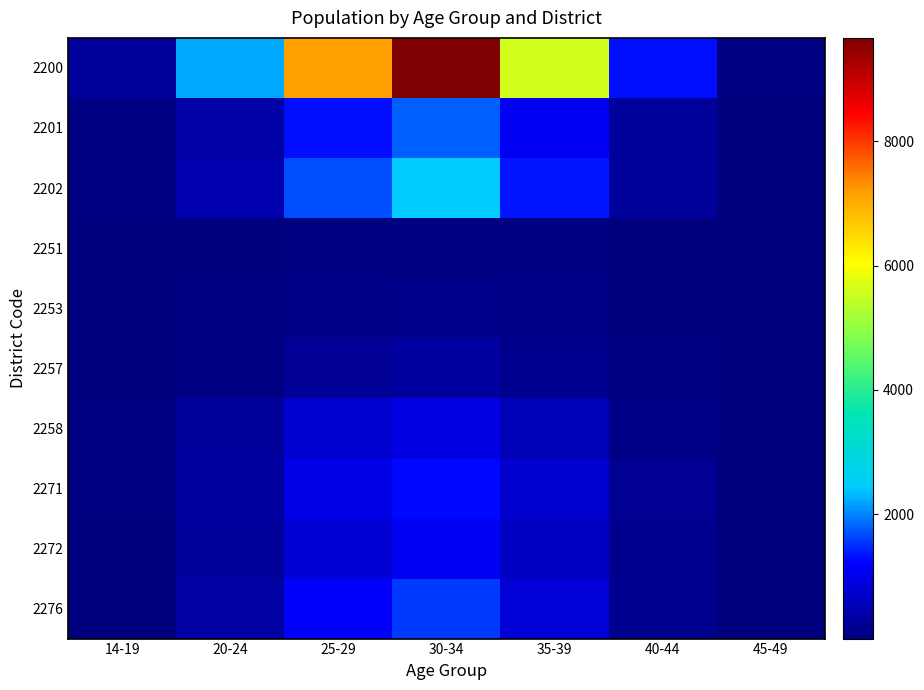

What is the greatest value displayed?

9663